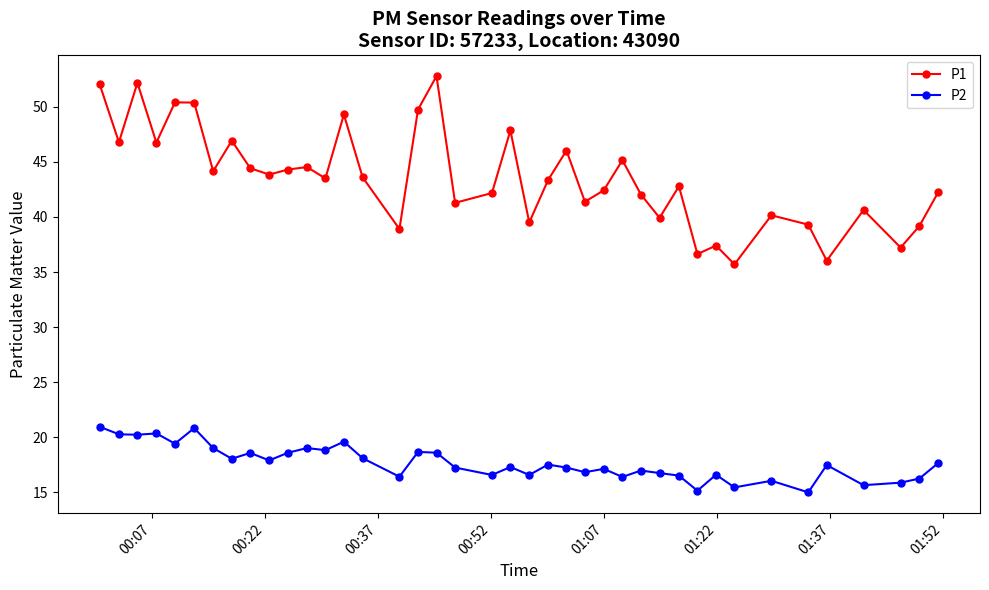

List the series in order of their peak value, lowest first.

P2, P1